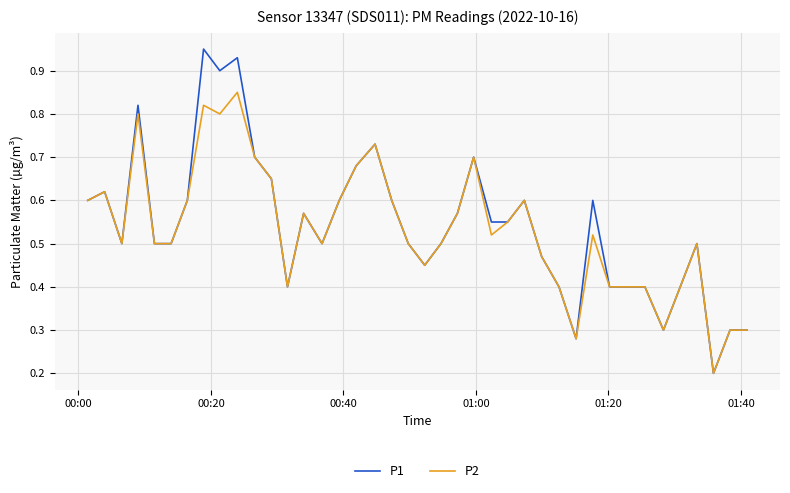

What are all the series names shown in the legend?

P1, P2